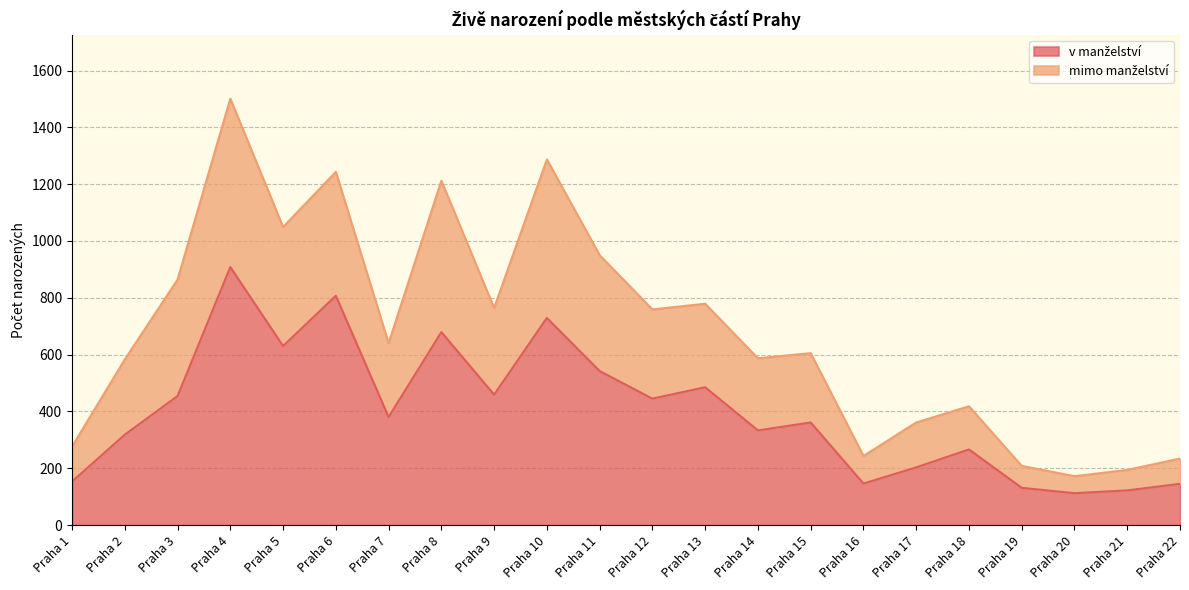

Which category has the highest value in the mimo manželství series?

Praha 4